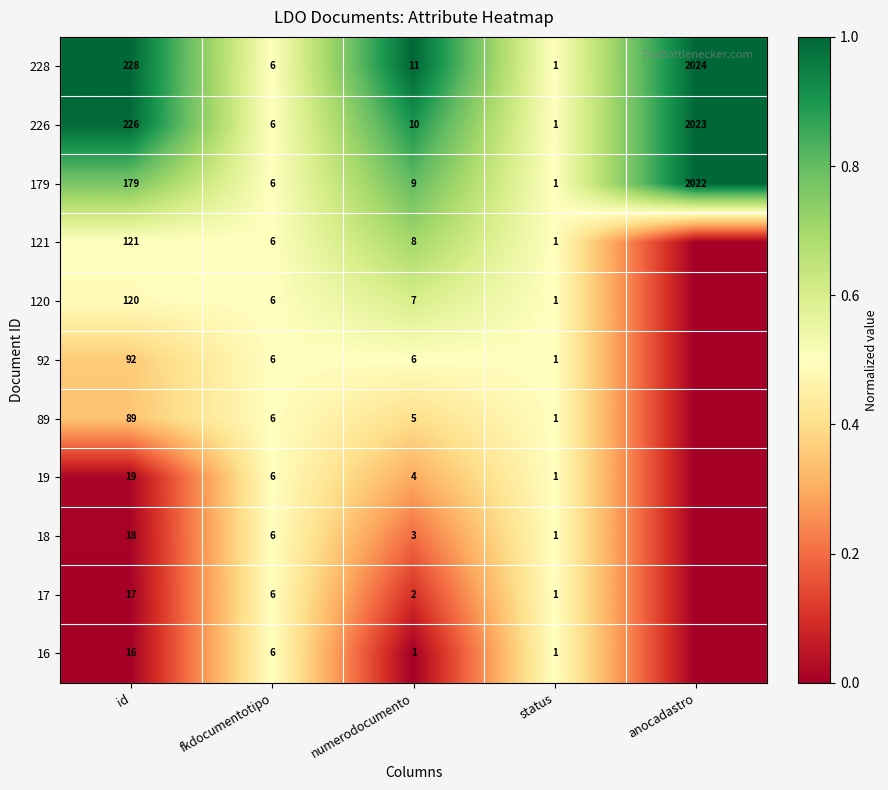

At numerodocumento, list the series in order from largest to smallest.

228, 226, 179, 121, 120, 92, 89, 19, 18, 17, 16